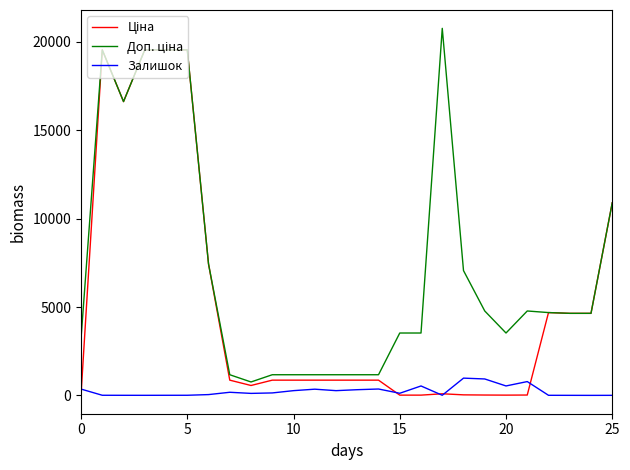

What is the greatest value displayed?

20760.8